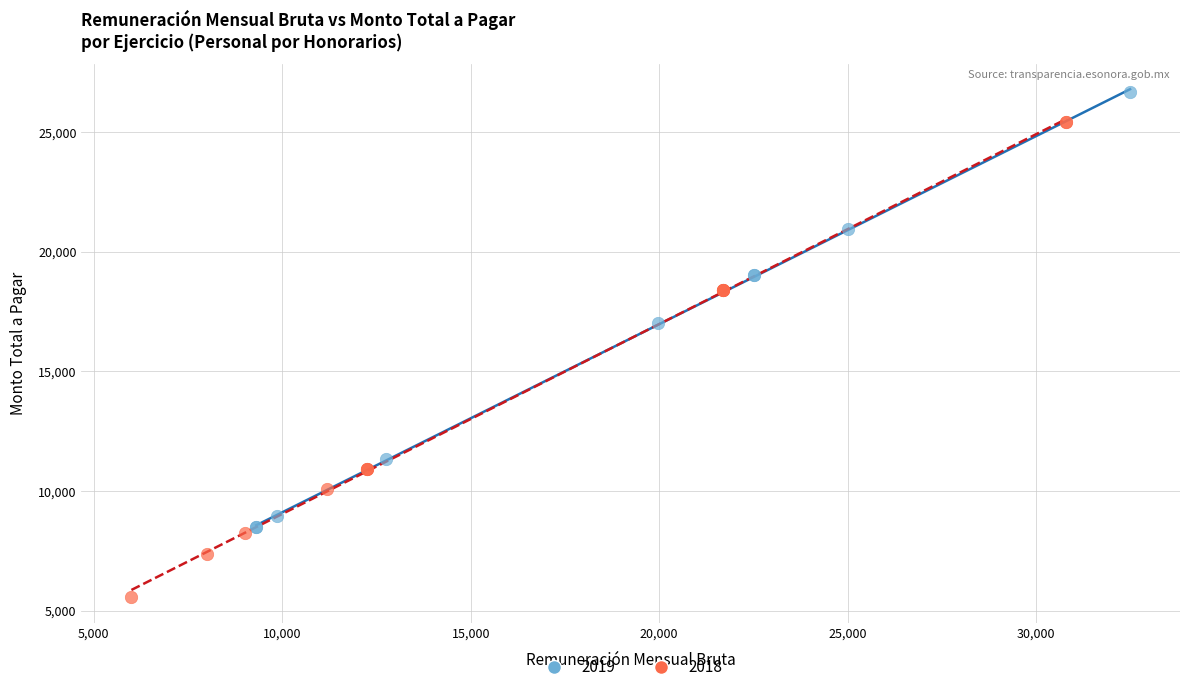

Which series reaches the minimum Y coordinate?

2018